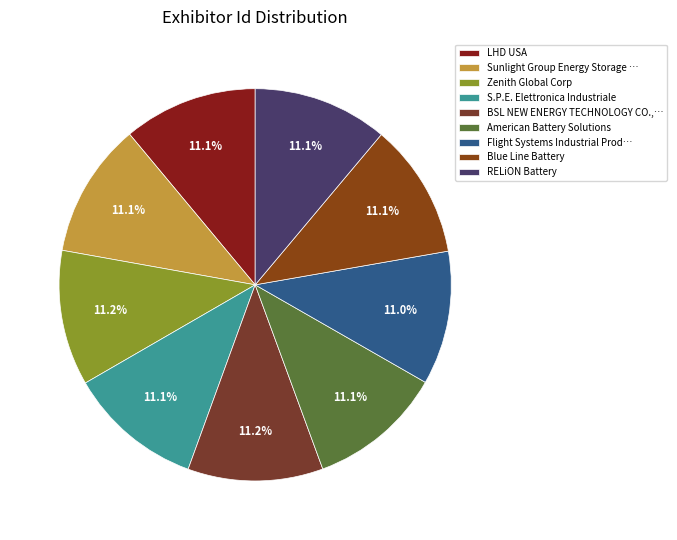

Rank the categories by value from highest to lowest.

Zenith Global Corp, BSL NEW ENERGY TECHNOLOGY CO., LTD, Blue Line Battery, Sunlight Group Energy Storage Systems, American Battery Solutions, RELiON Battery, S.P.E. Elettronica Industriale, LHD USA, Flight Systems Industrial Products